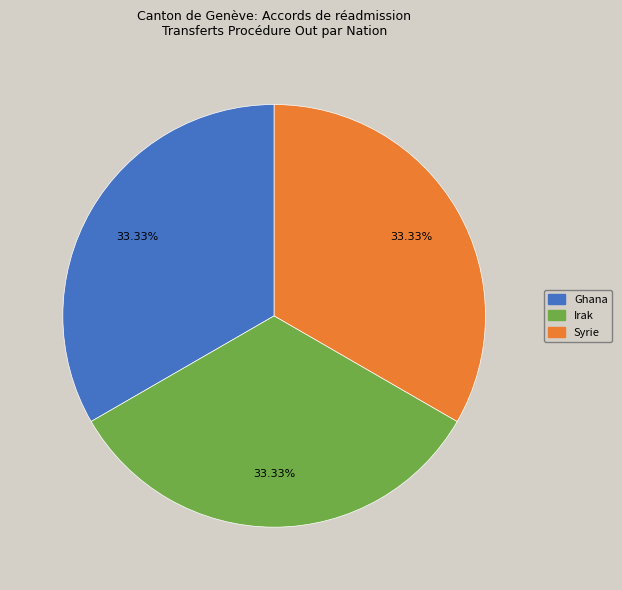

Is there a majority slice in this chart?

No